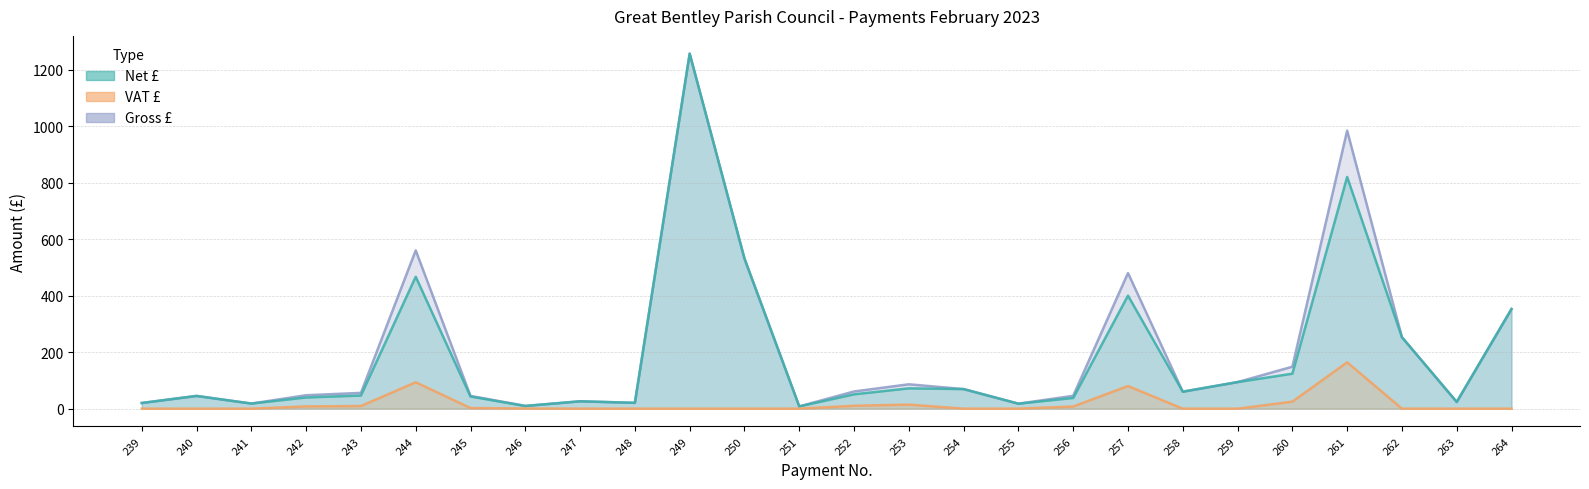

Does the chart have visible grid lines?

Yes